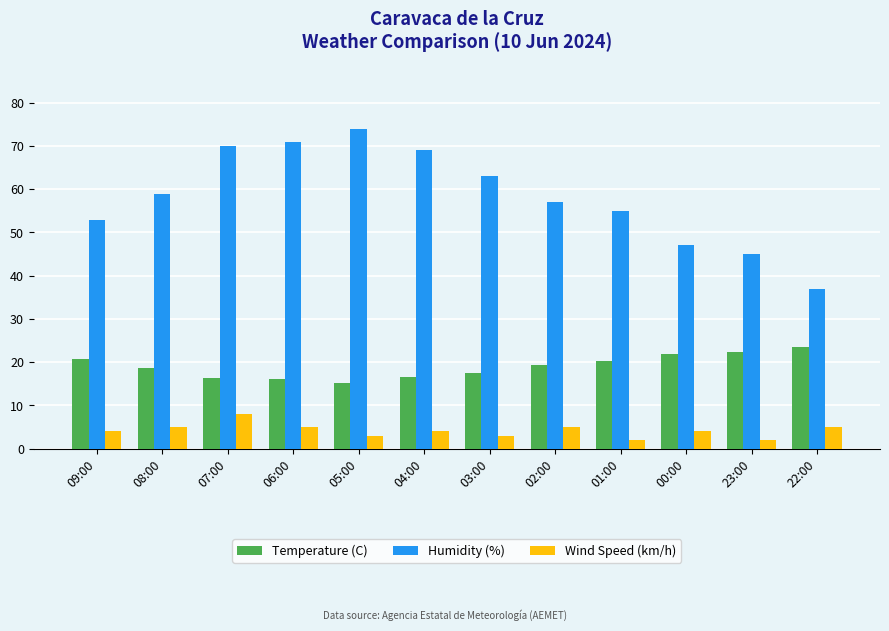

The value of Wind Speed (km/h) at 04:00 is 4.0. True or false?

True